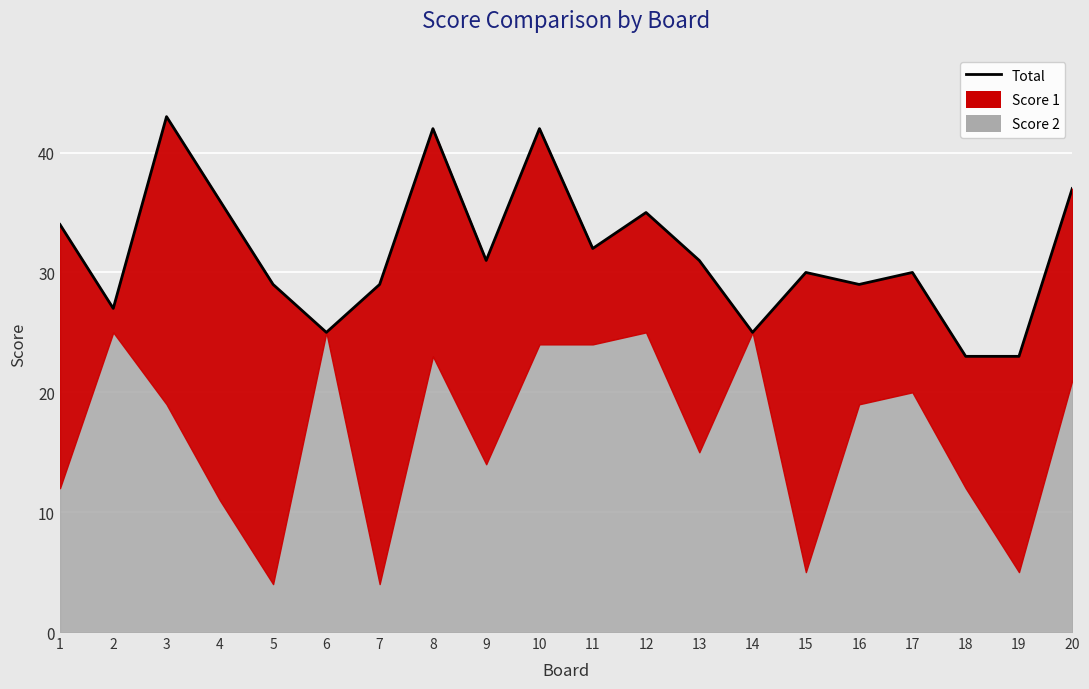

Which label corresponds to the largest value in the chart?

3